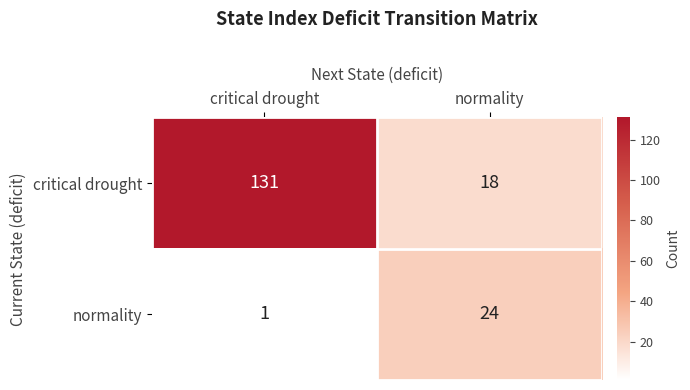

What is the greatest value displayed?

131